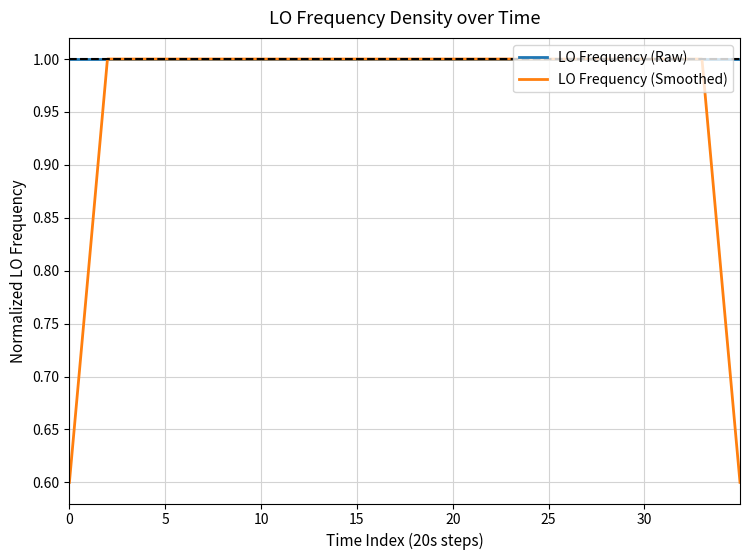

List the series in order of their overall mean, lowest first.

LO Frequency (Smoothed), LO Frequency (Raw)